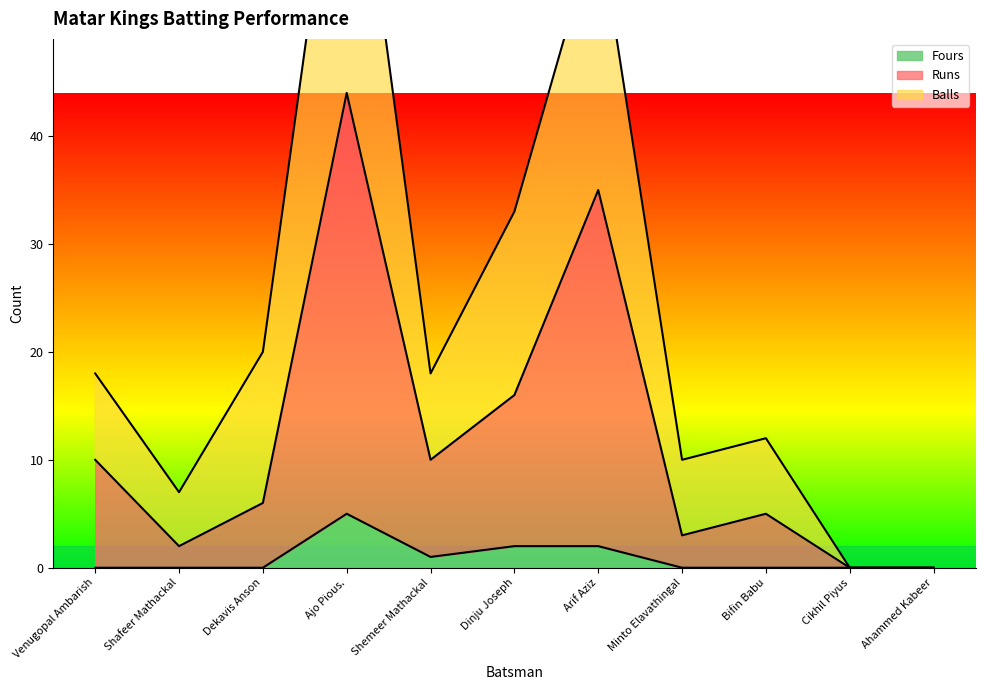

What is the label of the 9th point from the left?

Bifin Babu